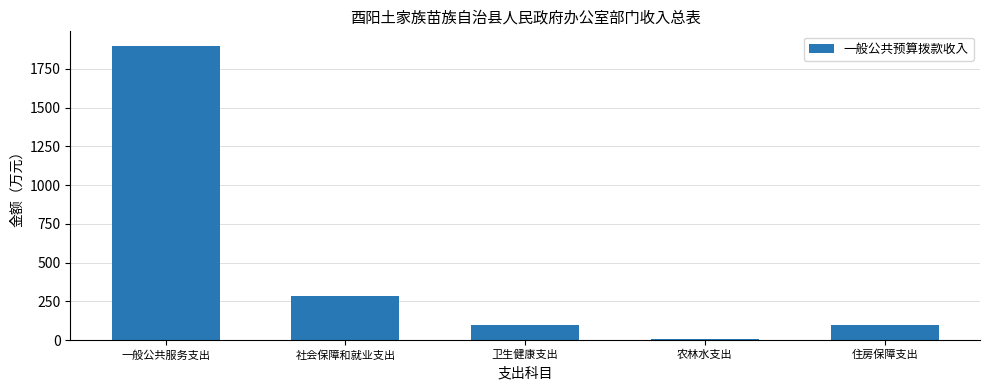

At which label does the data first exceed 99?

一般公共服务支出